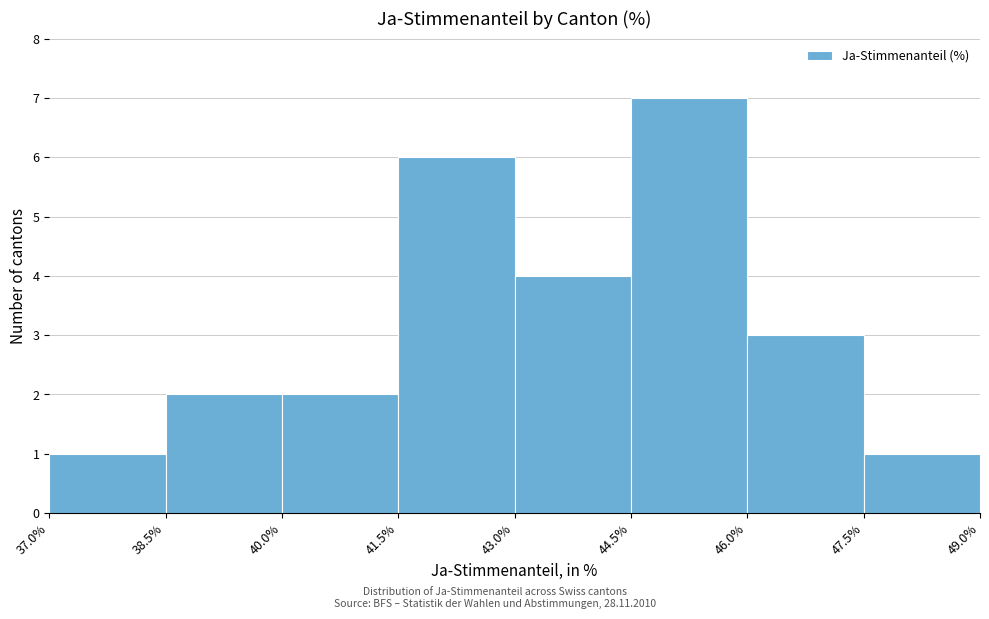

Over which range of the x-axis is the bar tallest?

44.5% to 46.0%